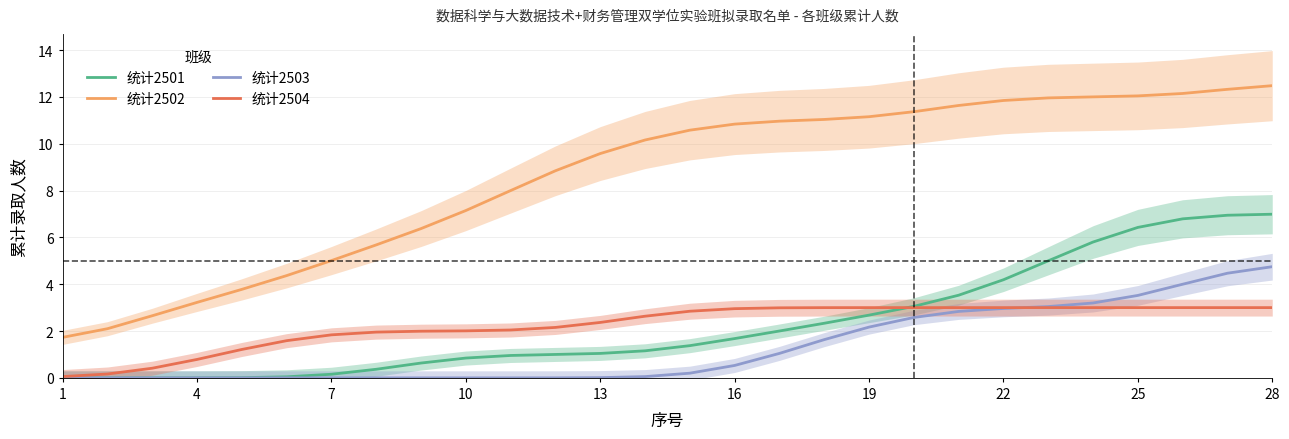

Reading left to right, list all the values displayed in this chart.

统计2501: 0.0	0.0	0.0	0.0	0.0	0.0	0.2	0.4	0.6	0.8	1.0	1.0	1.0	1.2	1.4	1.7	2.0	2.3	2.7	3.1	3.5	4.2	5.0	5.8	6.4	6.8	6.9	7.0
统计2502: 1.7	2.1	2.7	3.2	3.8	4.4	5.0	5.7	6.4	7.1	8.0	8.8	9.6	10.2	10.6	10.8	11.0	11.0	11.2	11.4	11.6	11.8	12.0	12.0	12.0	12.1	12.3	12.5
统计2503: 0.0	0.0	0.0	0.0	0.0	0.0	0.0	0.0	0.0	0.0	0.0	0.0	0.0	0.1	0.2	0.5	1.0	1.6	2.2	2.6	2.8	3.0	3.0	3.2	3.5	4.0	4.5	4.7
统计2504: 0.1	0.2	0.4	0.8	1.2	1.6	1.8	2.0	2.0	2.0	2.0	2.2	2.4	2.6	2.8	3.0	3.0	3.0	3.0	3.0	3.0	3.0	3.0	3.0	3.0	3.0	3.0	3.0